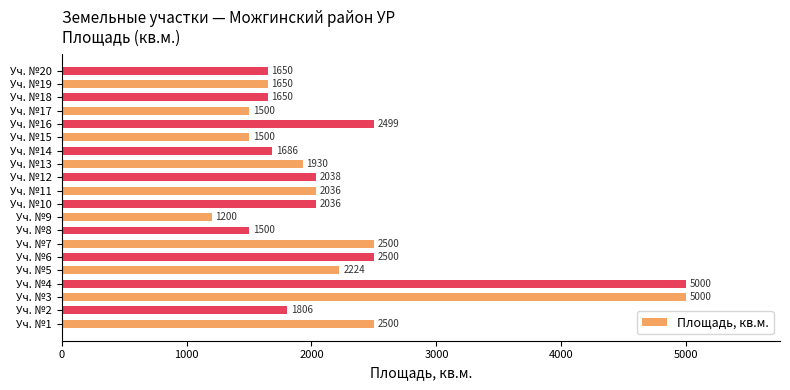

Which has a higher value, Уч. №9 or Уч. №8?

Уч. №8